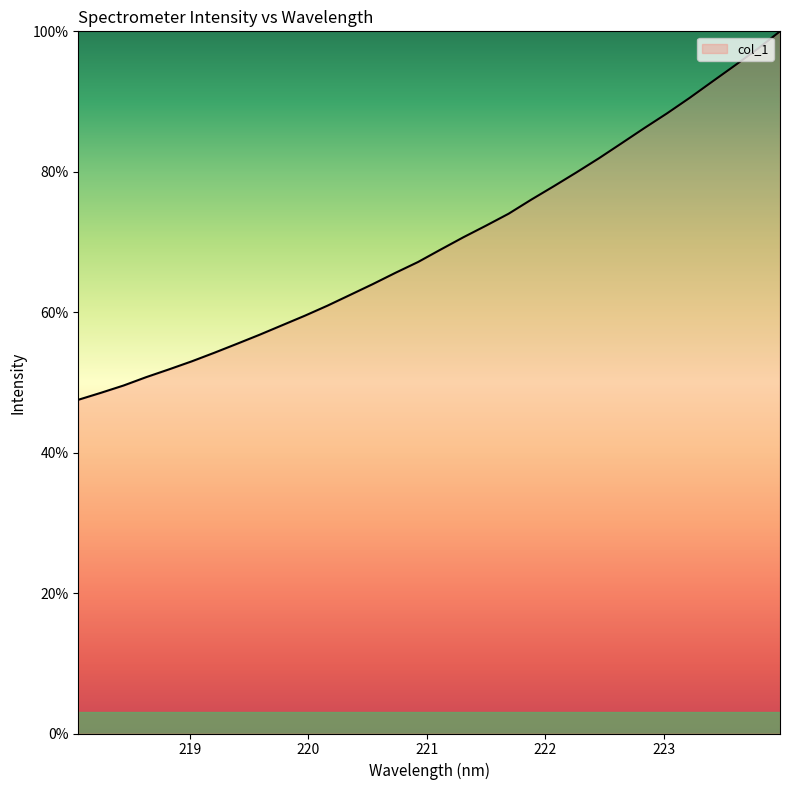

What is the greatest value displayed?

100.0